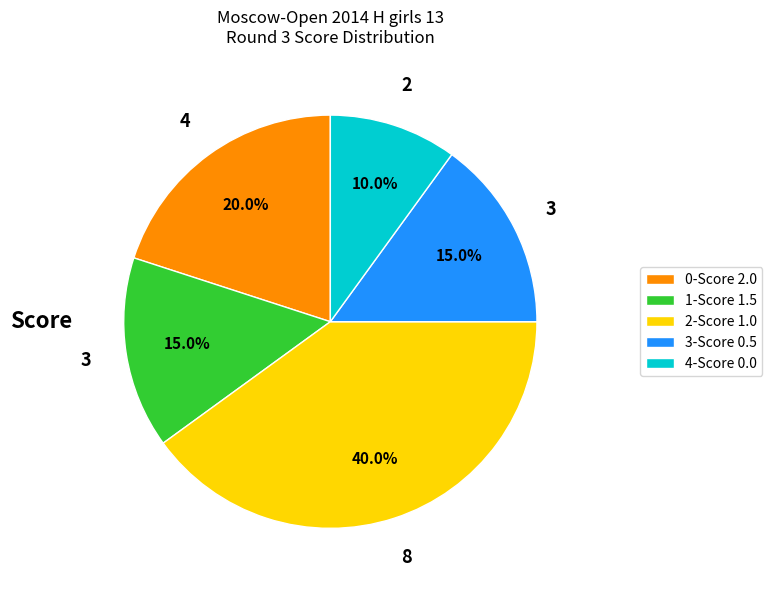

To the nearest percent, what is the difference between the largest and smallest slice percentages?

30%